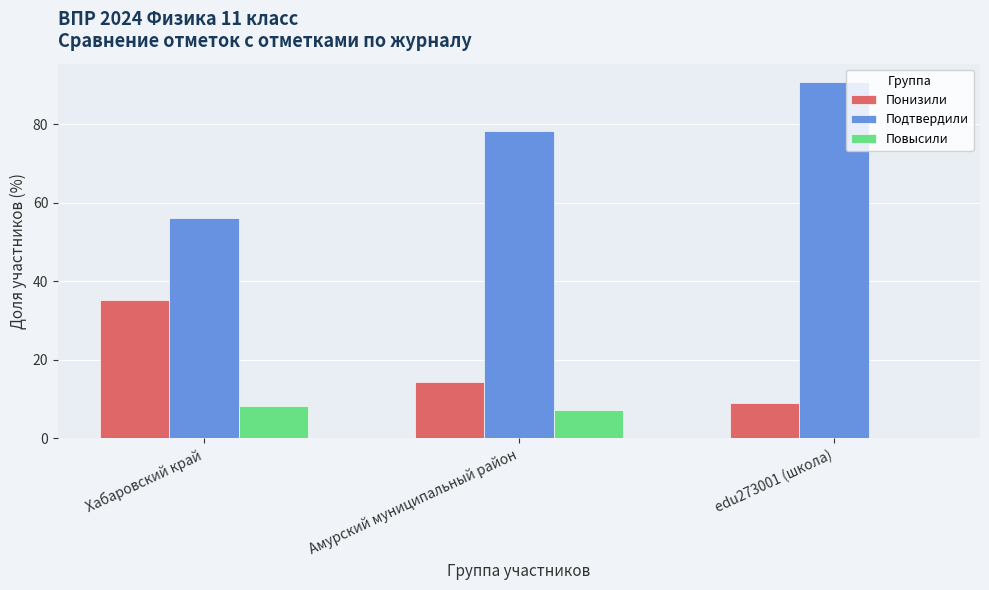

What is the sum of the Понизили values at Хабаровский край and Амурский муниципальный район?

49.8